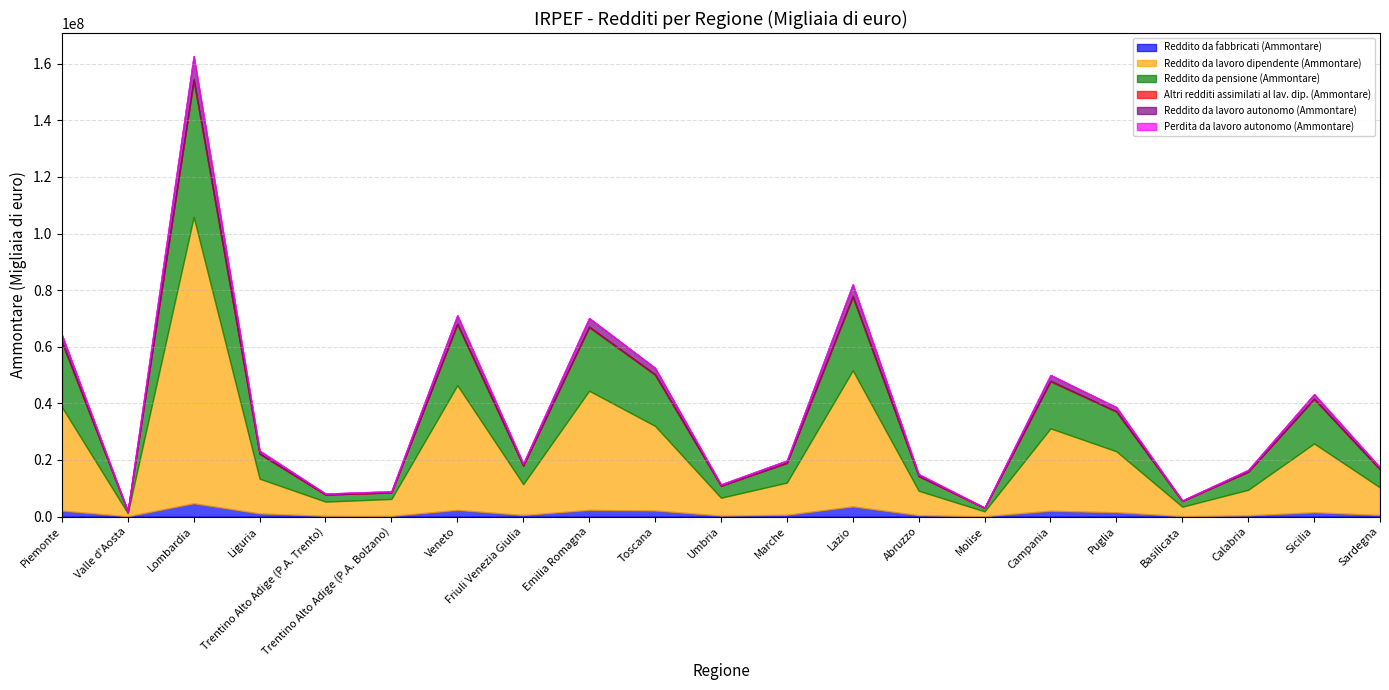

Does the chart display data point markers on the line(s)?

No